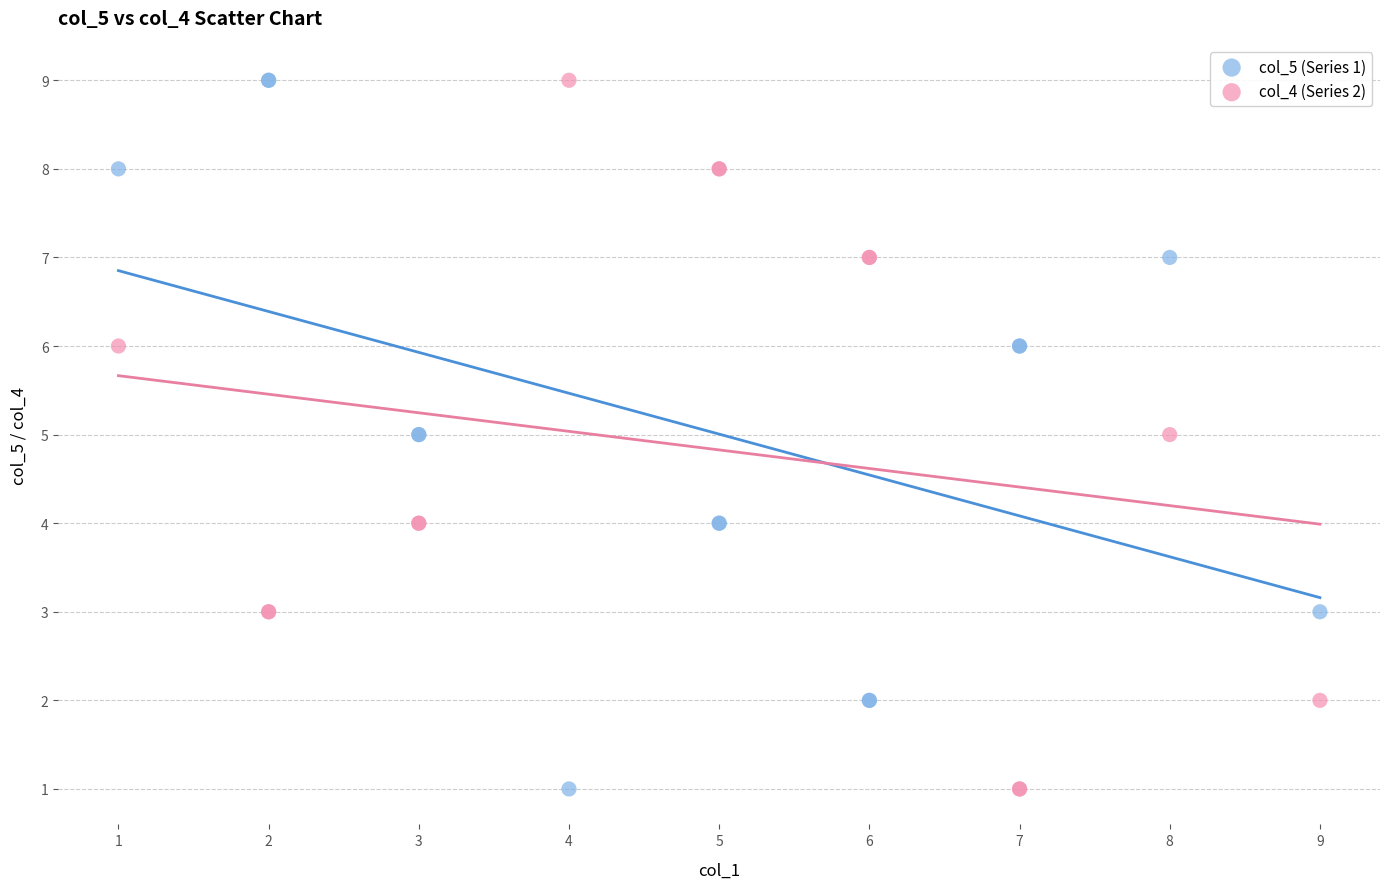

What are all the series names shown in the legend?

col_5 (Series 1), col_4 (Series 2)